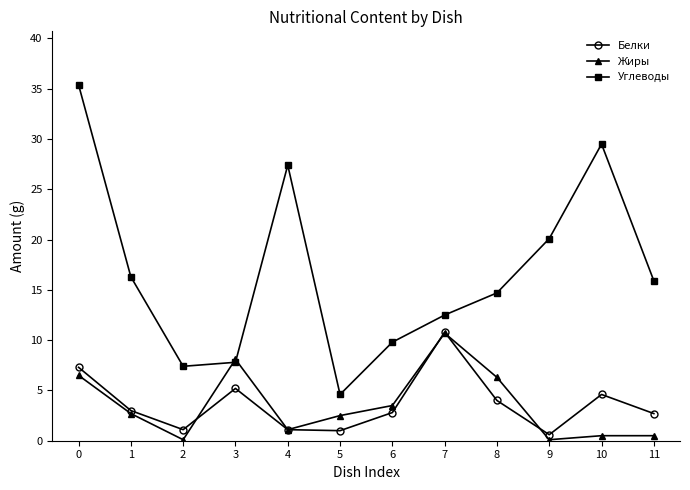

What are all the series names shown in the legend?

Белки, Жиры, Углеводы